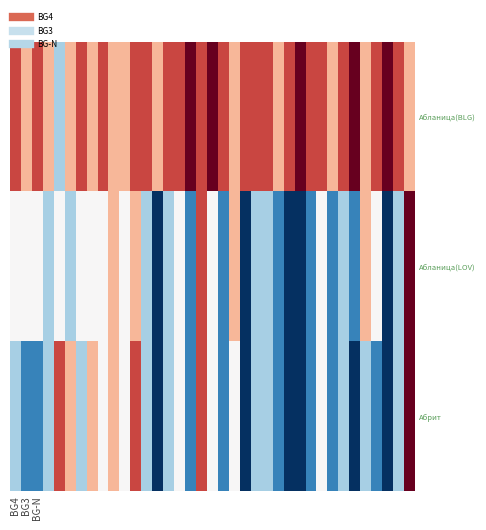

List the series in order of their peak value, highest first.

Абланица(BLG), Абланица(LOV), Абрит